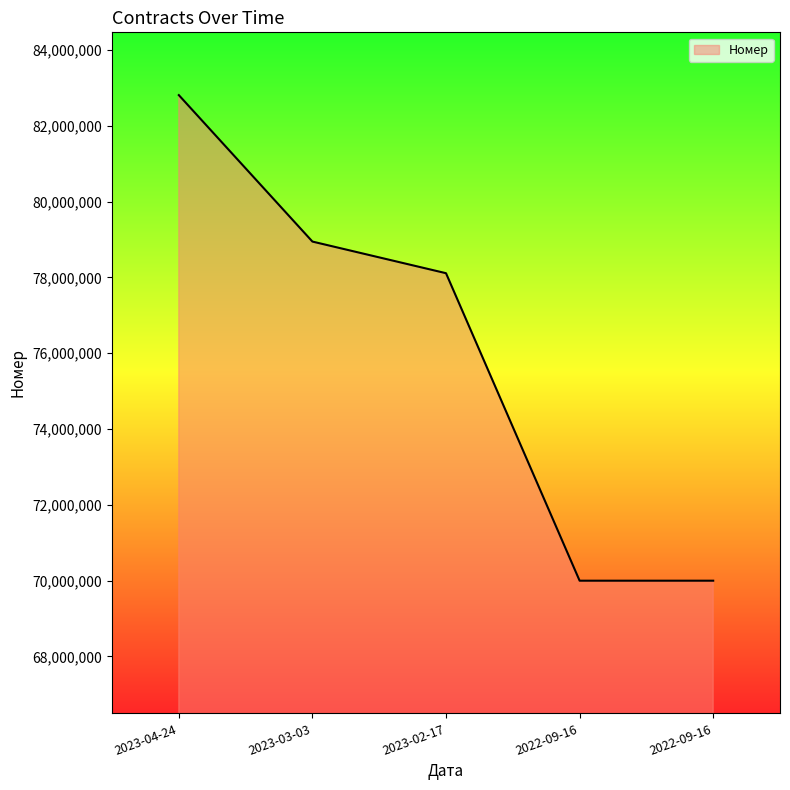

How many values are below 78110906?

2